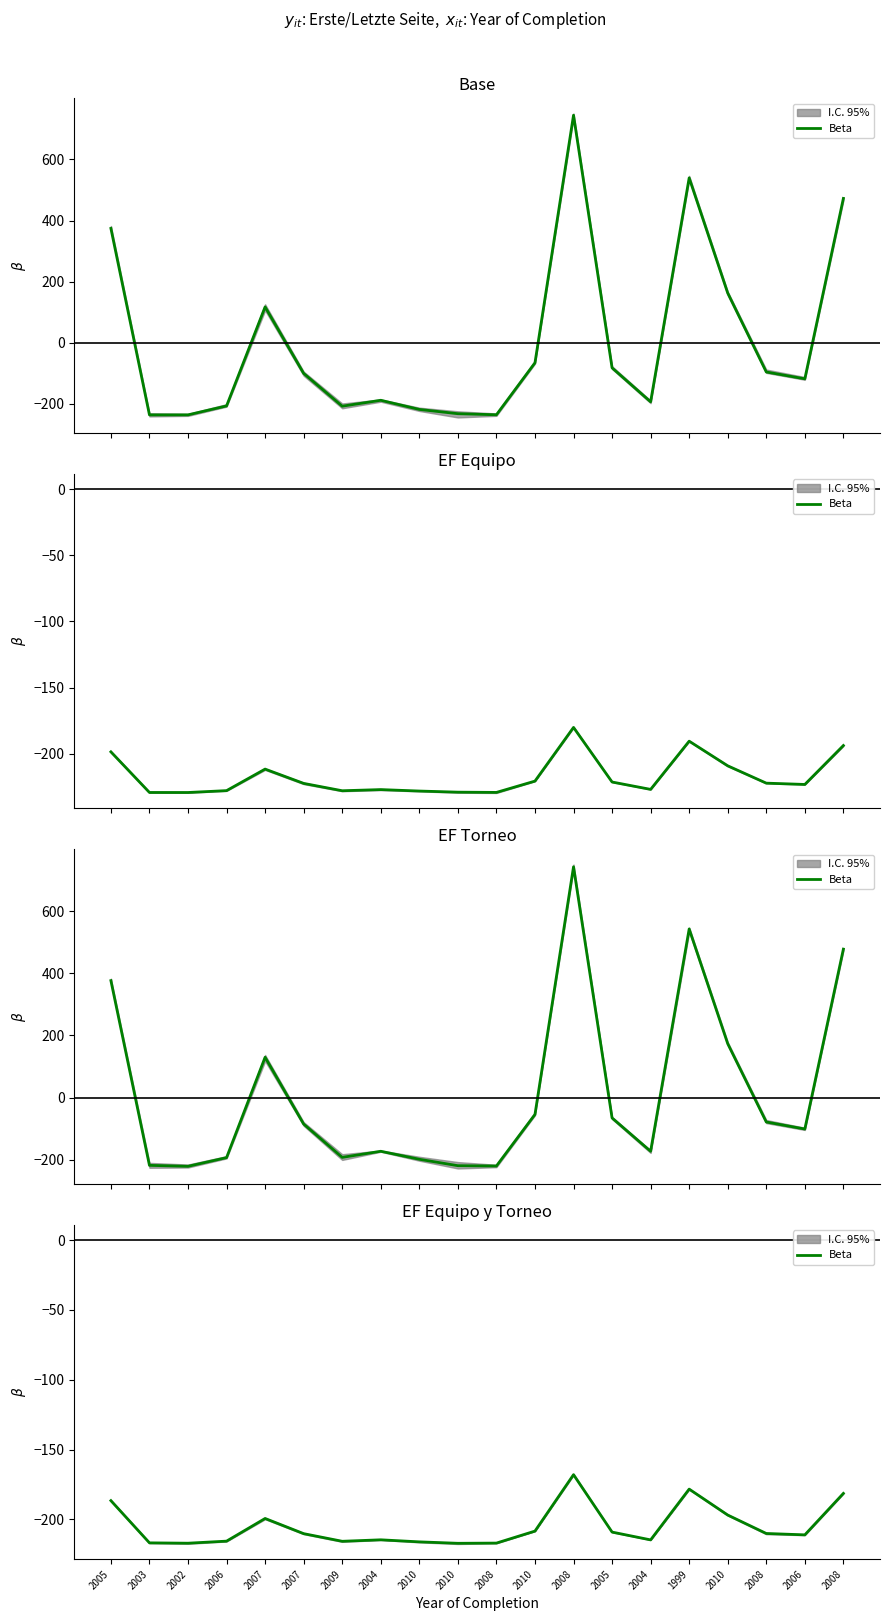

At which label is the value closest to -192?

2010